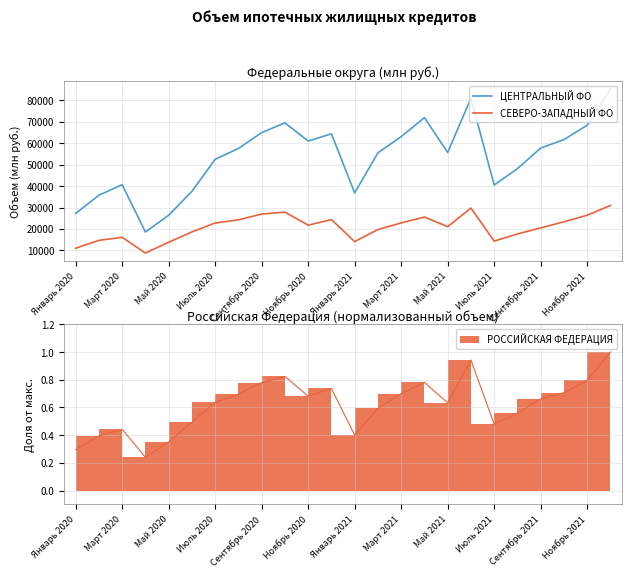

Is it true that СЕВЕРО-ЗАПАДНЫЙ ФО equals 10577 at 15?

False